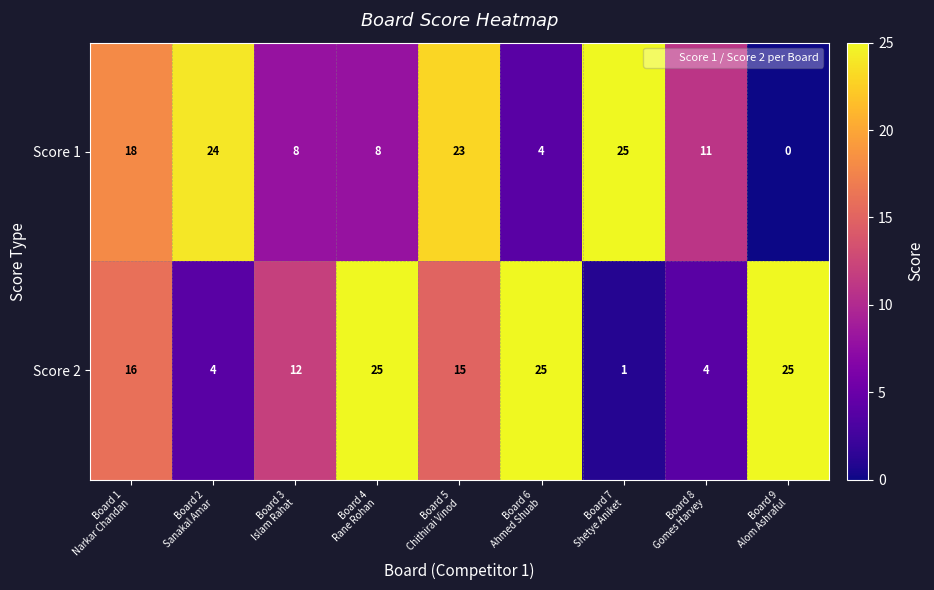

How many data points does each series have?

9